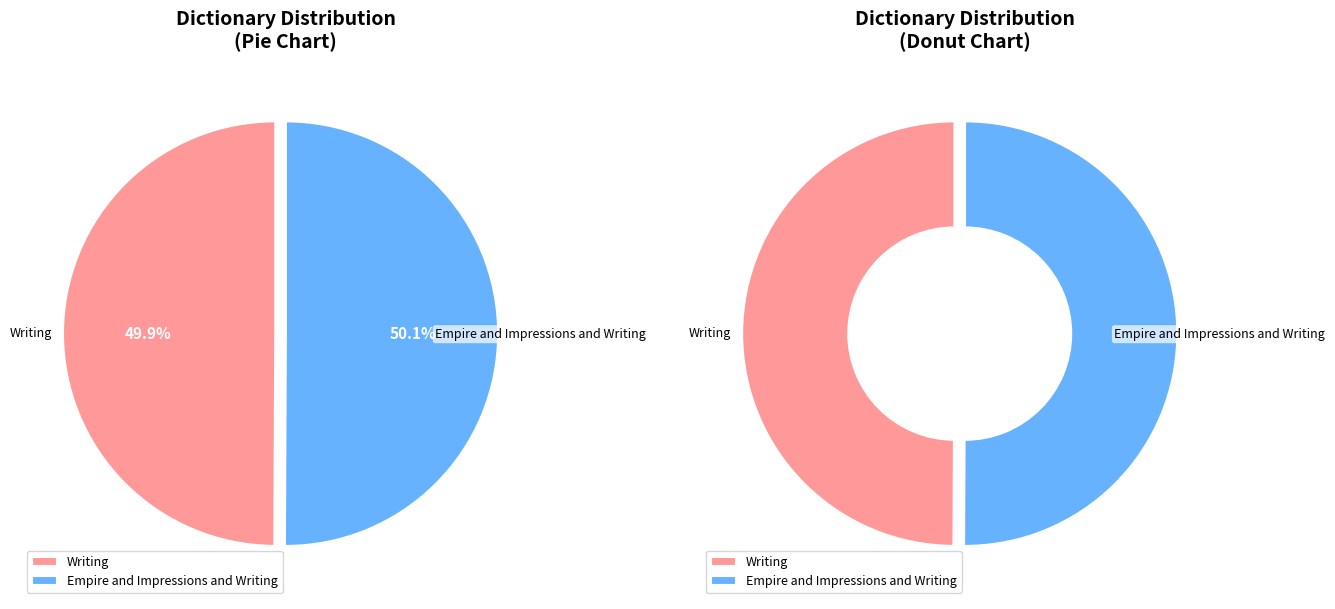

How many slices are in this pie chart?

2